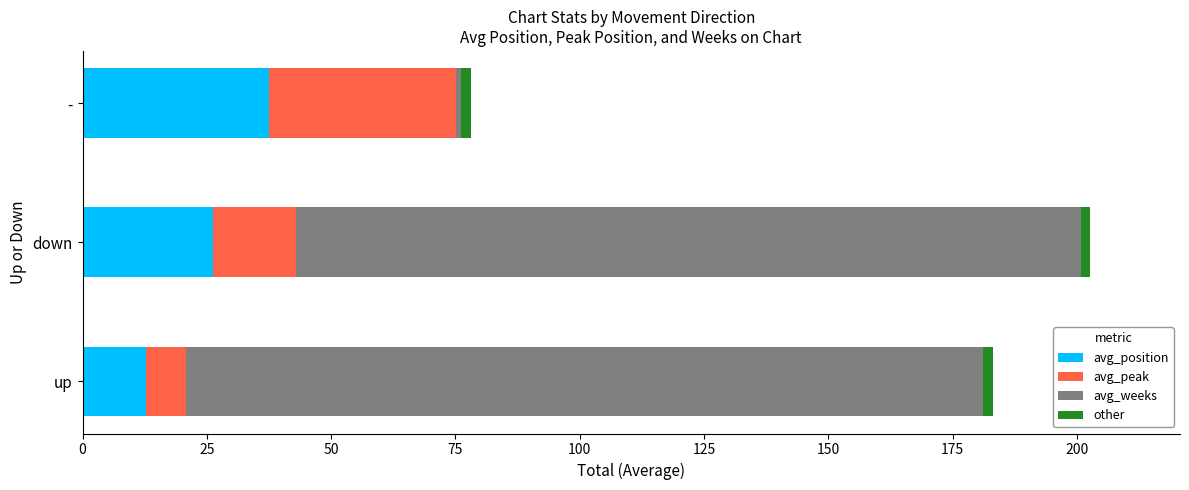

At which label does avg_position reach its minimum?

up